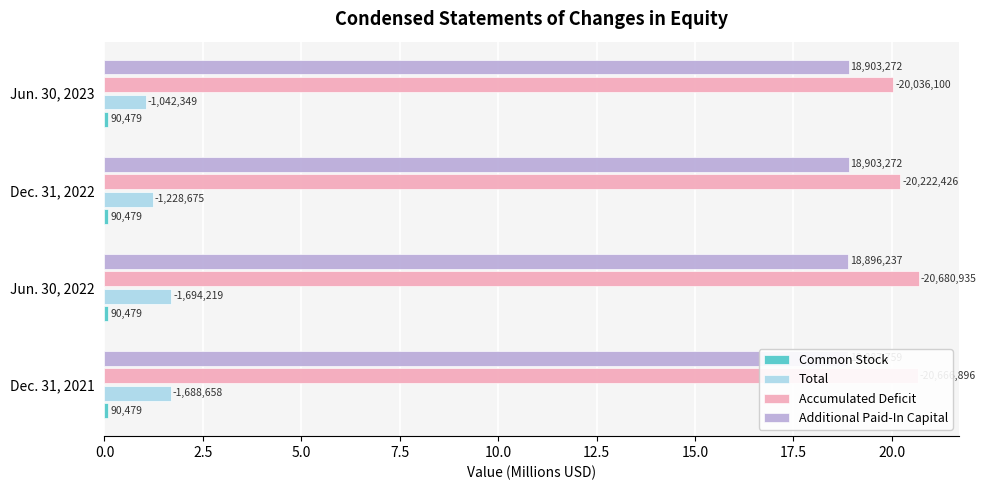

What position from the left is 2.5?

2